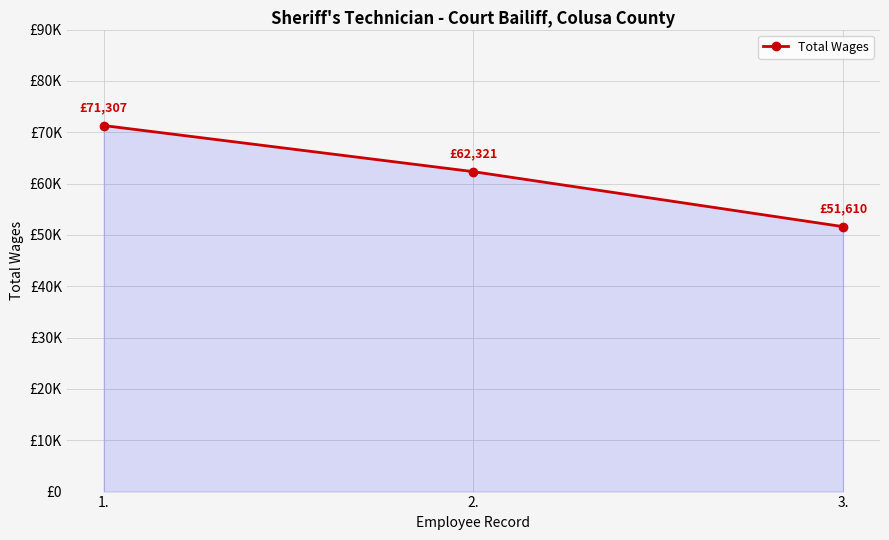

Does the chart have visible grid lines?

Yes